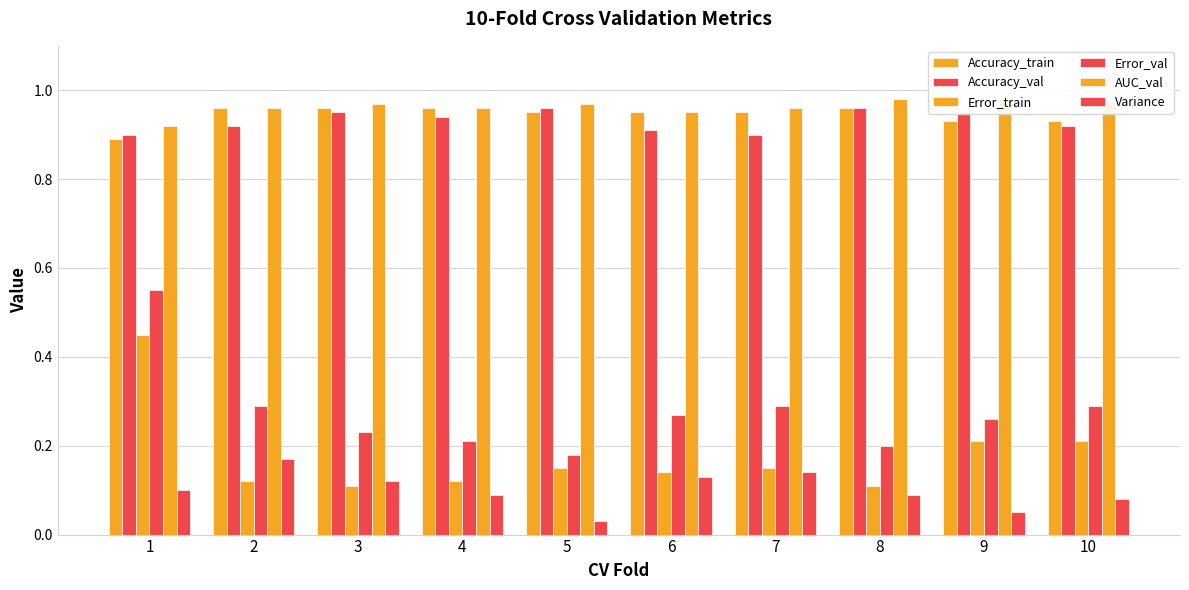

What is the highest value of the Accuracy_val series?

1.0